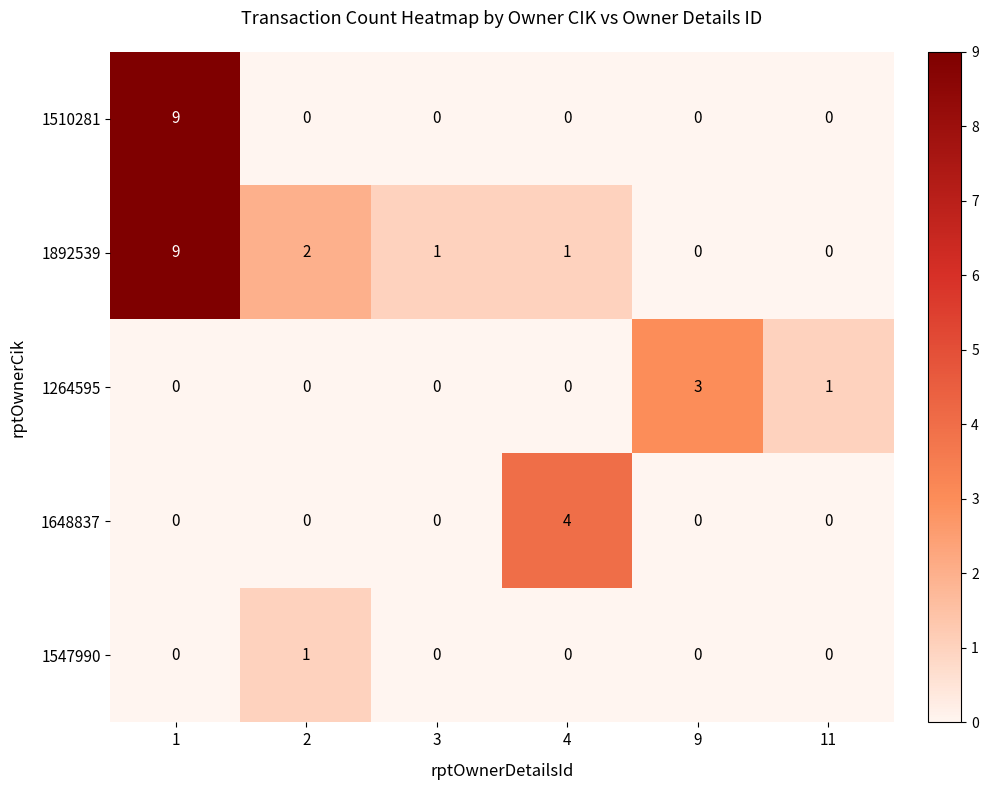

What is the difference between the maximum and second lowest values in the 1648837 series?

4